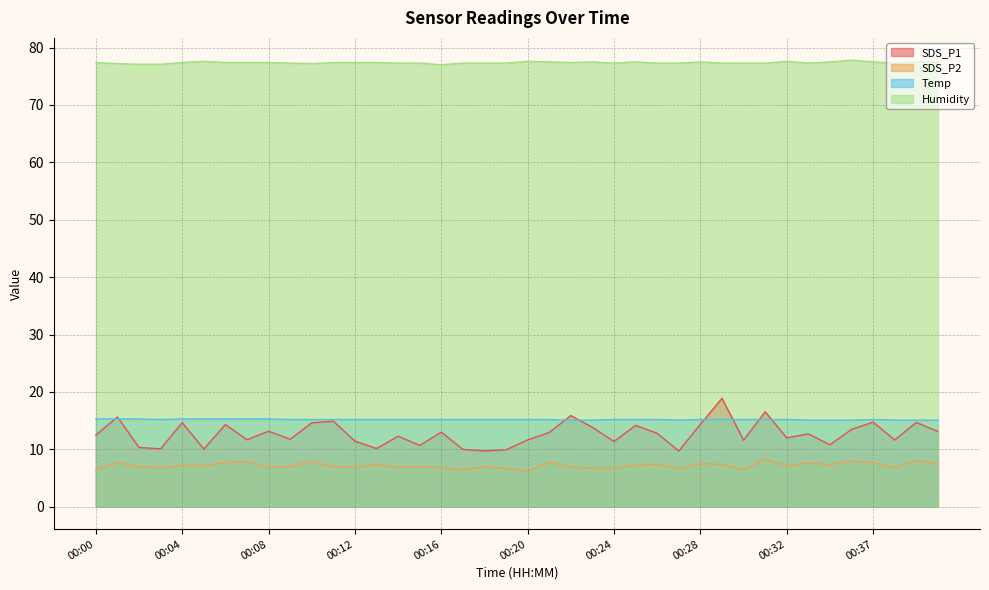

What is the value of the Humidity point at the 33rd from the left?

77.6